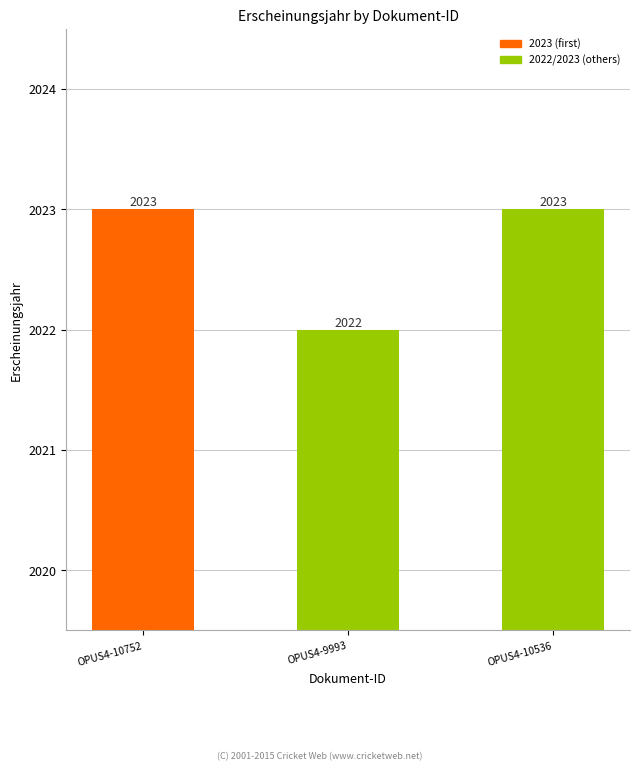

What is the label of the 1st bar from the right?

OPUS4-10536